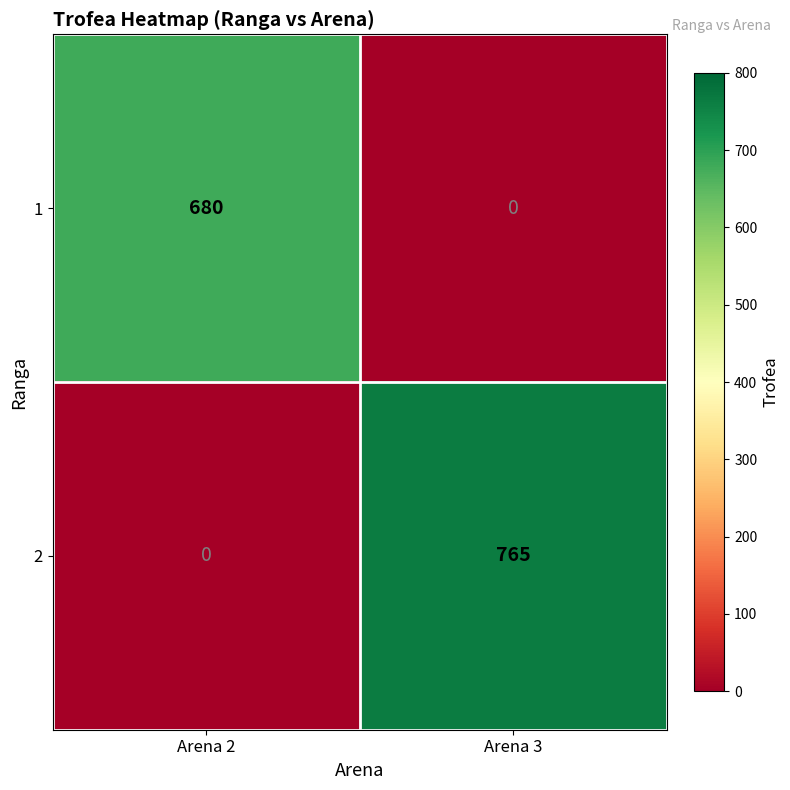

True or false: 2 has a value of -280 at Arena 2.

False